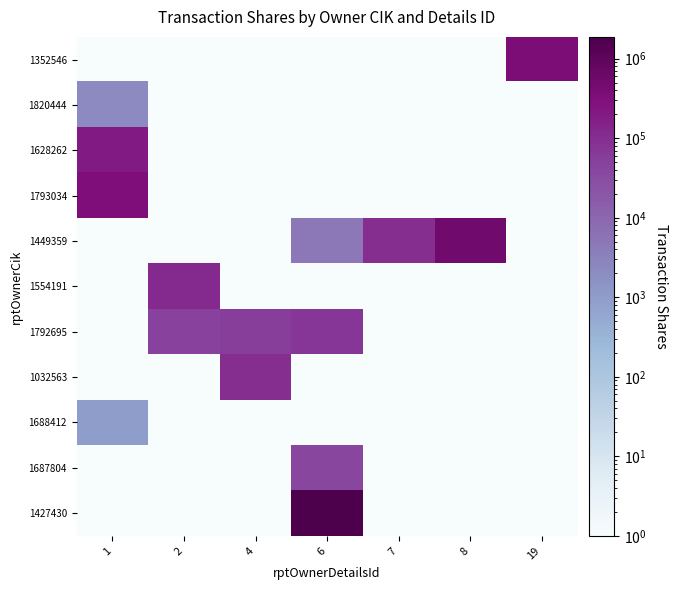

At how many categories does at least one series exceed 1743146?

1